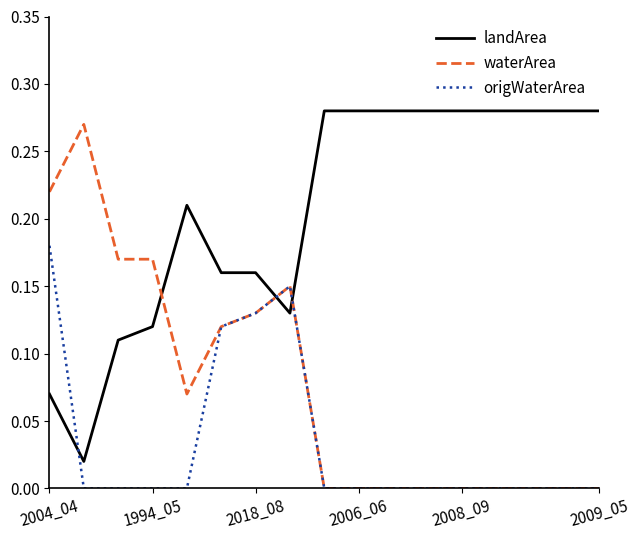

At how many categories does at least one series exceed 0?

17